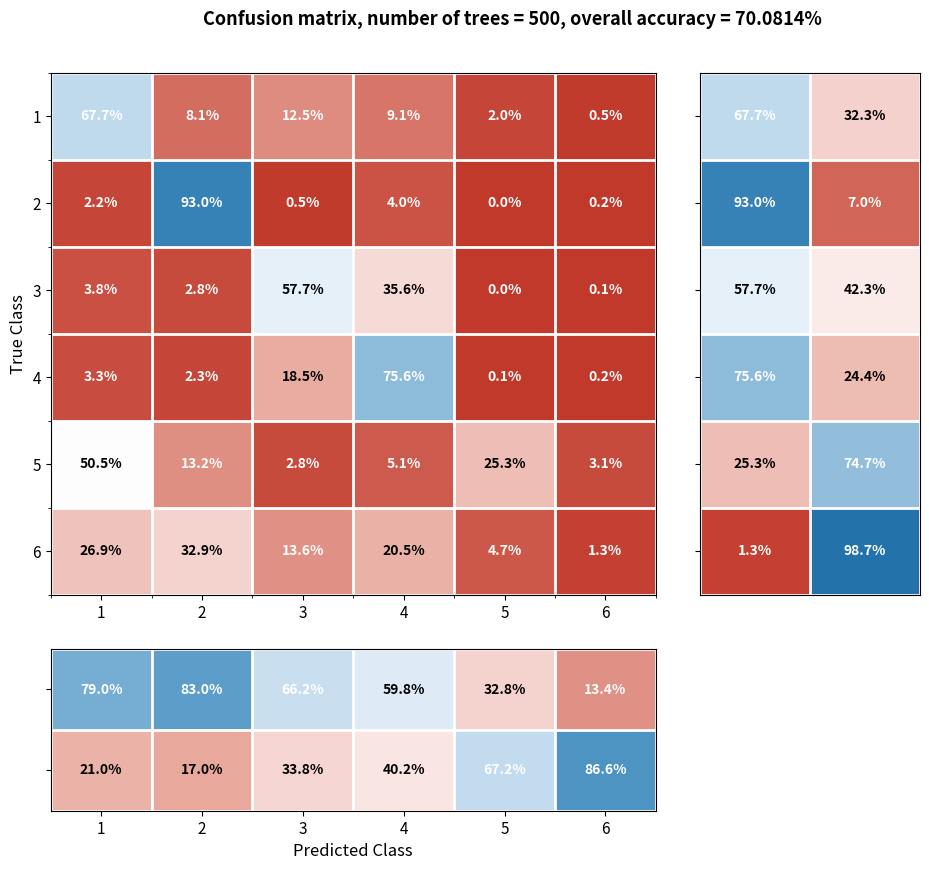

What is the approximate value at 4?

9.1